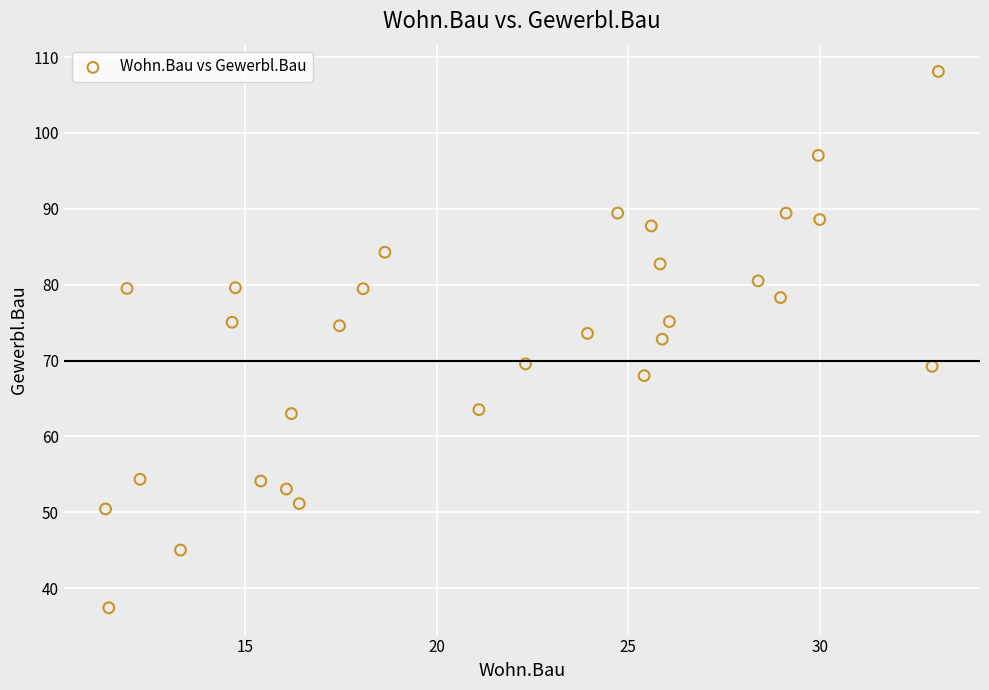

What is the range of Y values (max minus min)?

70.7